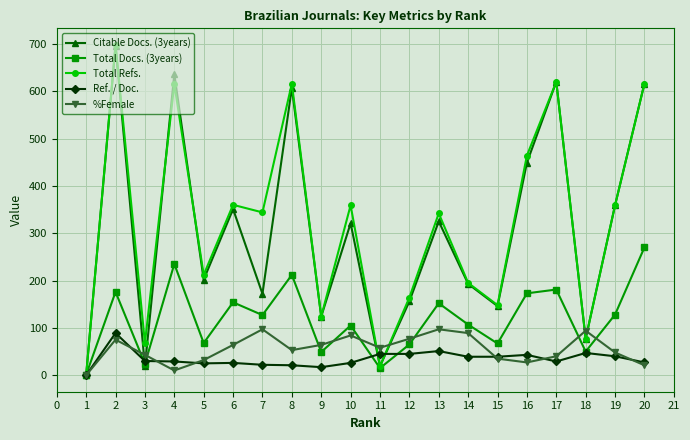

What is the difference between the Total Docs. (3years) values at 2 and 12?

111